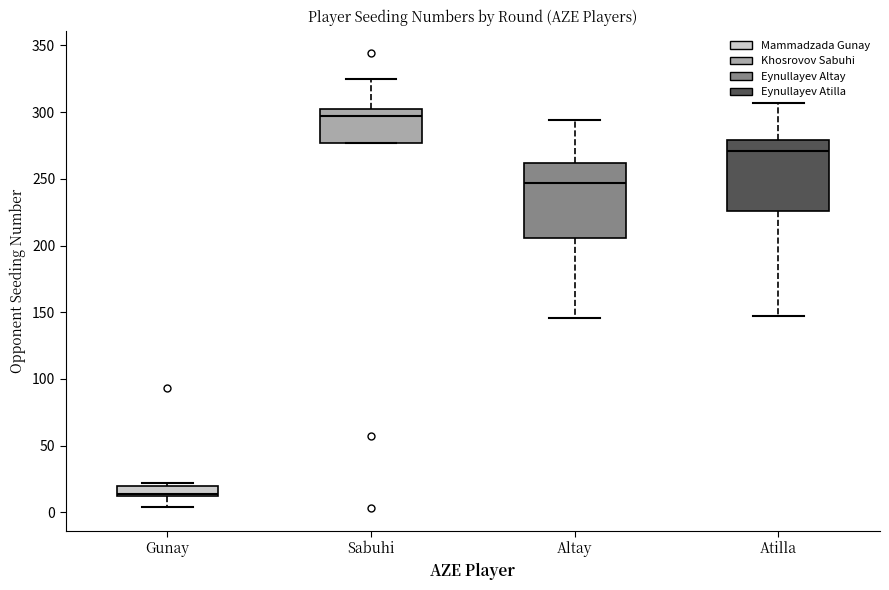

Reading left to right, transcribe this box plot: for each box, give where its median line is, the range the box spans, and where its two whiskers end, as read against the y-axis. The values are not printed on the chart, so give them approximately, as read against the axis.

Gunay: median 15, box 10 to 20, whiskers 5 to 20 (just above the box's upper edge)
Sabuhi: median 295, box 275 to 300, whiskers 275 to 325
Altay: median 245, box 205 to 260, whiskers 145 to 295
Atilla: median 270, box 225 to 280, whiskers 145 to 305